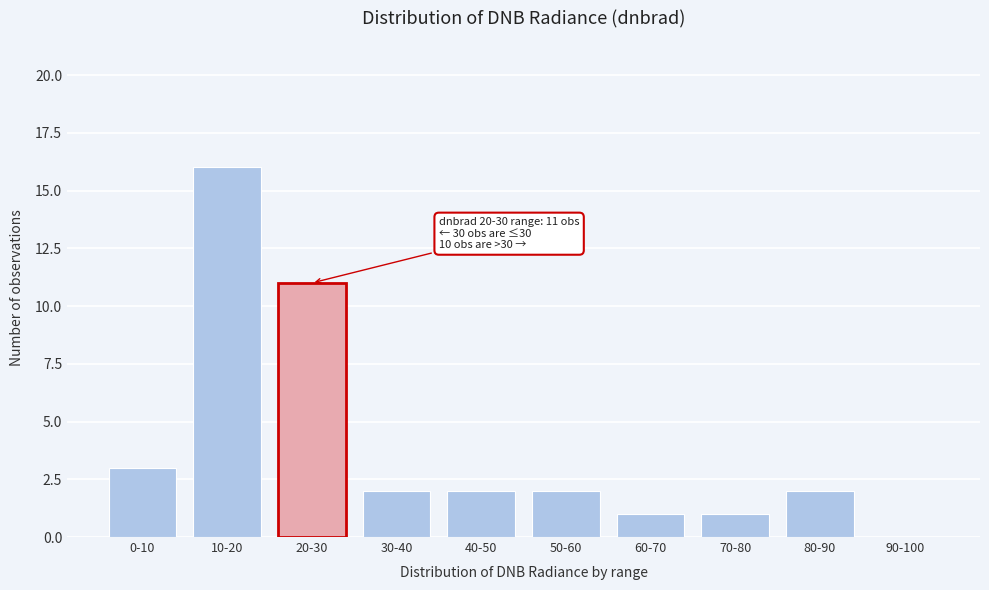

What is the ratio of the value at 60-70 to the value at 50-60?

0.5